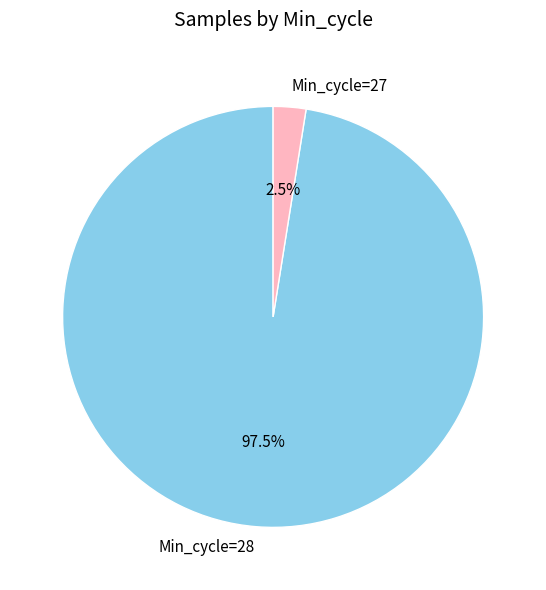

Does any single category account for the majority?

Yes